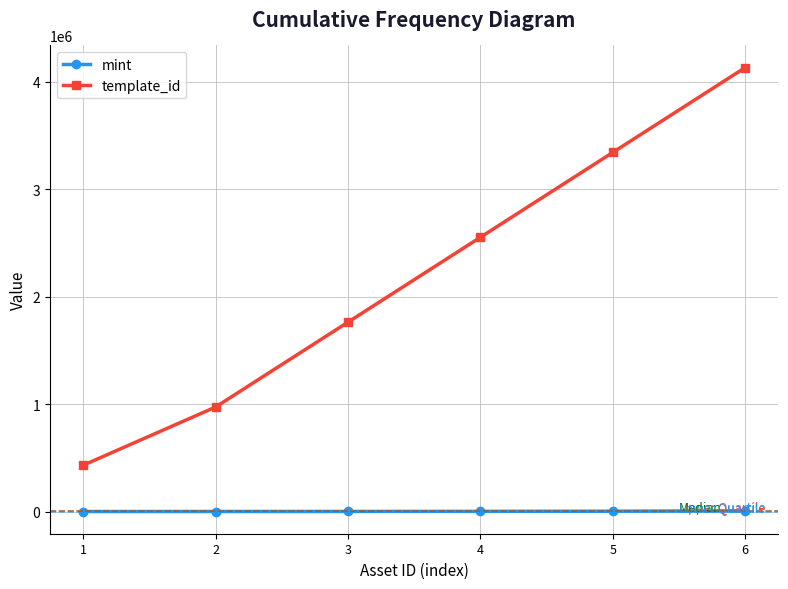

Rank the series at 3 from highest to lowest value.

template_id, mint